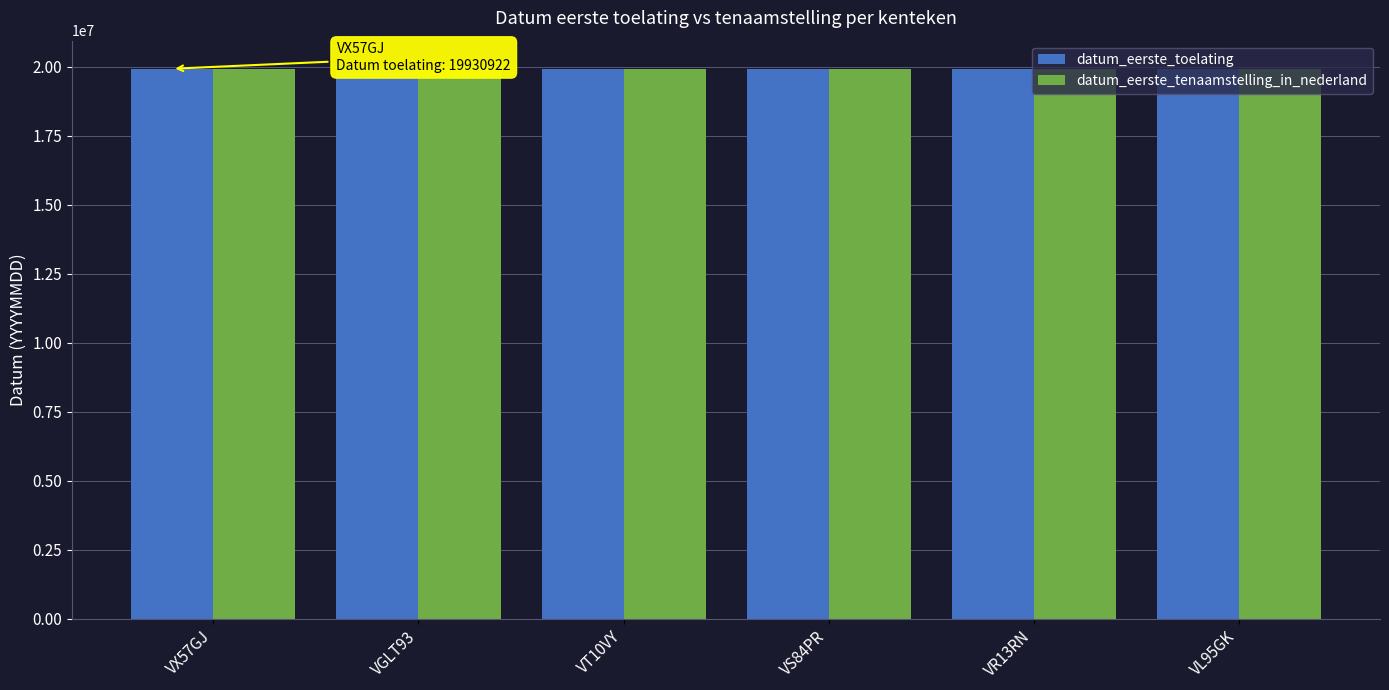

The datum_eerste_tenaamstelling_in_nederland series shows 19950719 at VGLT93. True or false?

True